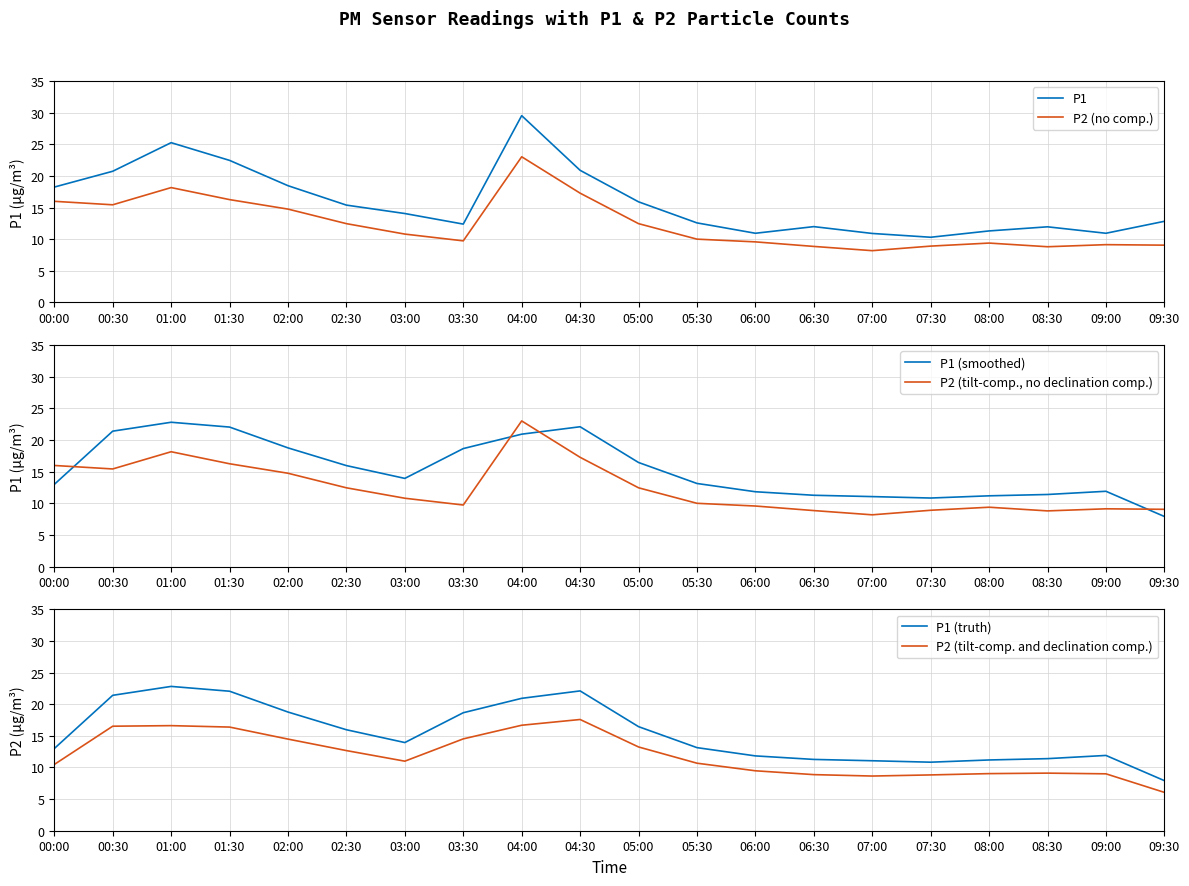

Which label corresponds to the smallest value in the chart?

09:30